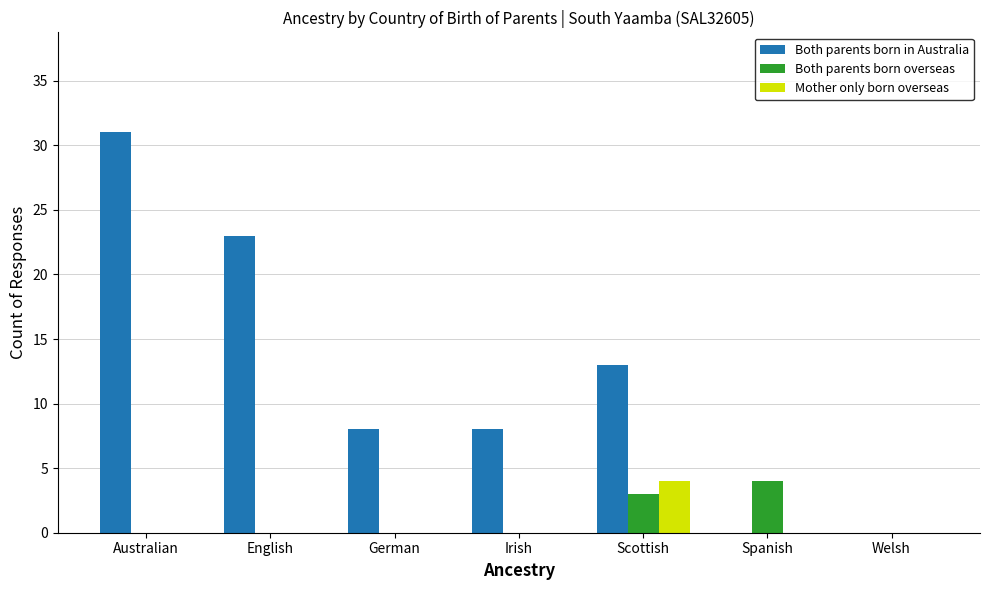

Which label corresponds to the largest value in the chart?

Australian